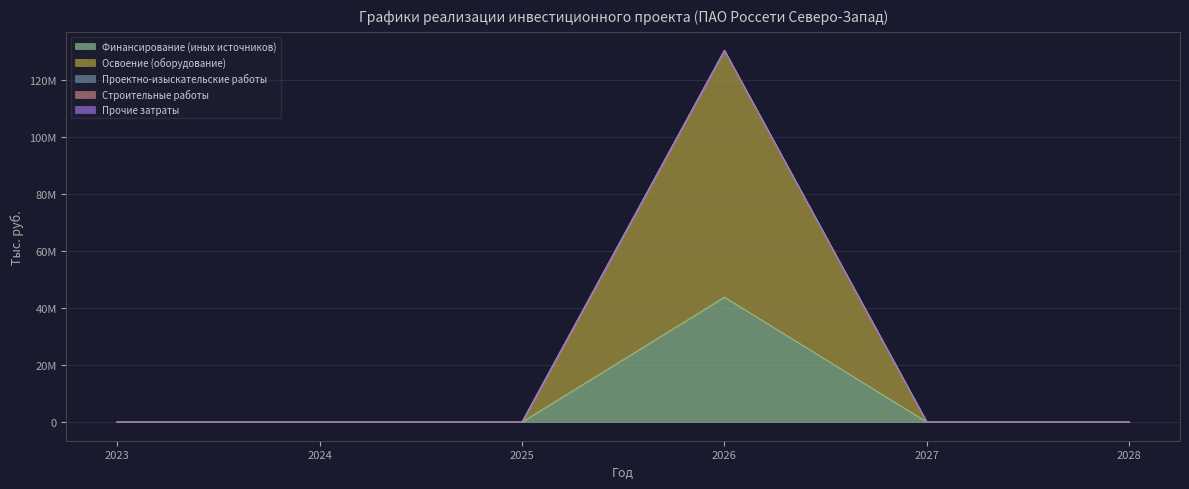

Between 2027 and 2024, which is larger?

2027